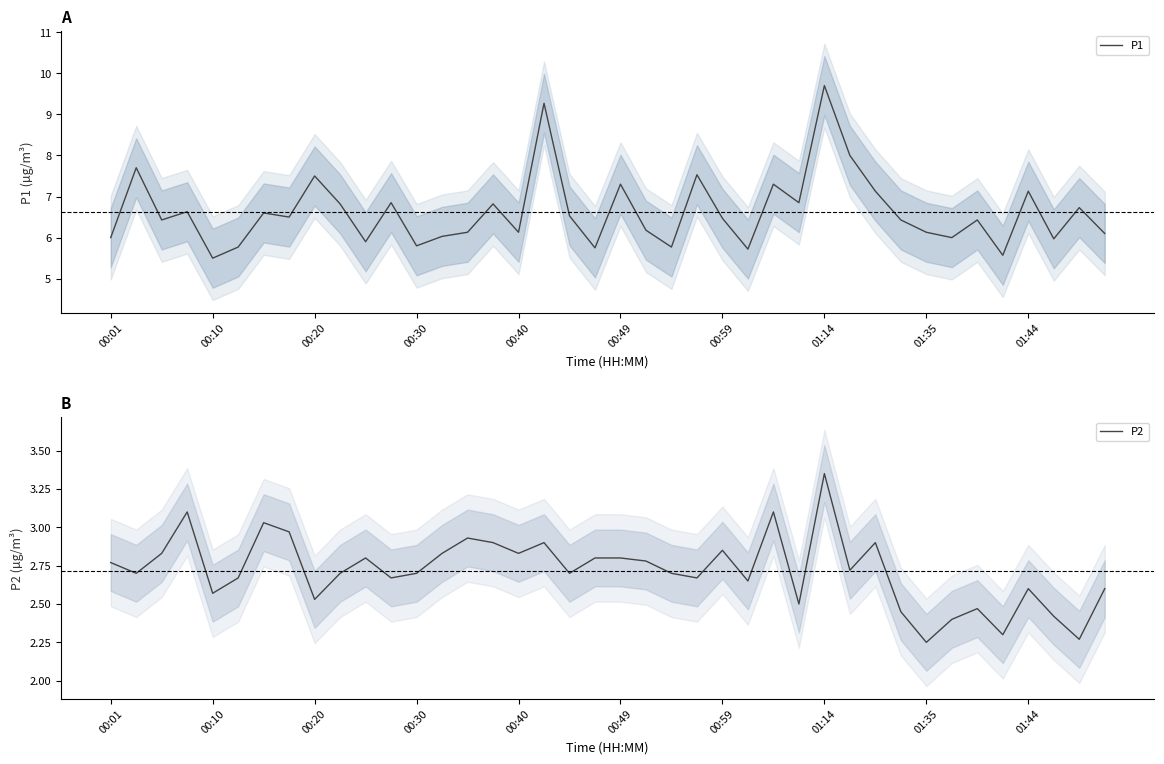

What is the value of the P1 point at the 27th from the left?

7.3